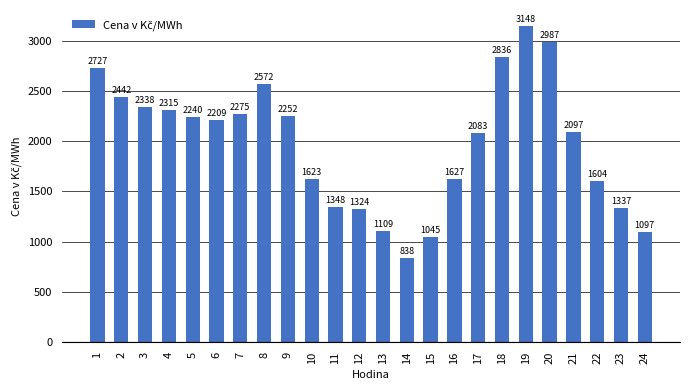

Does the chart contain stacked bars?

No